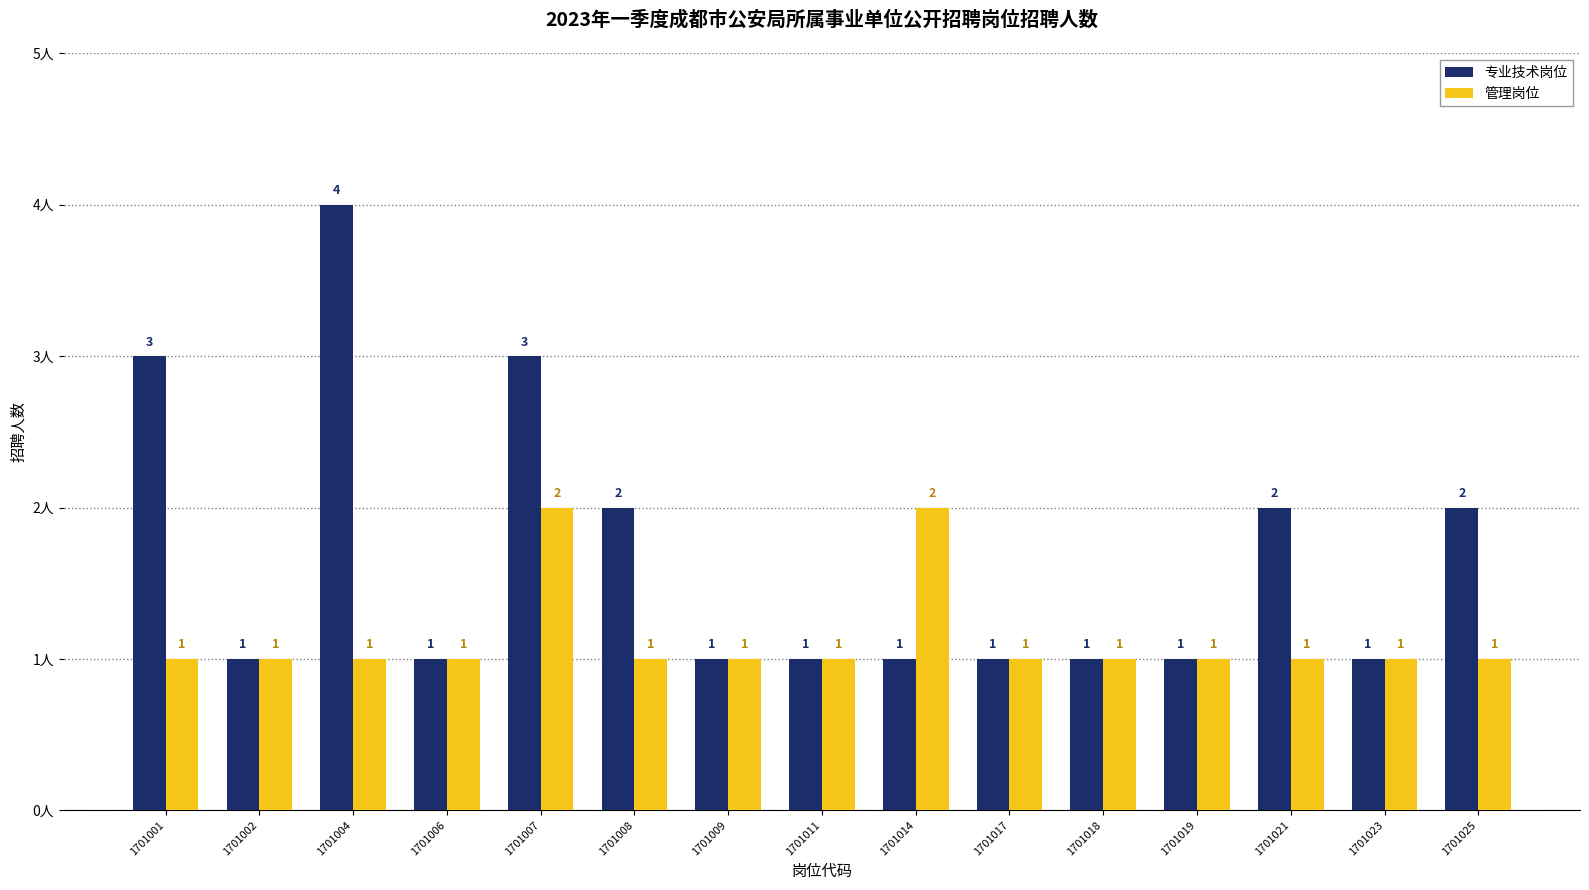

How many bars are there in total?

30